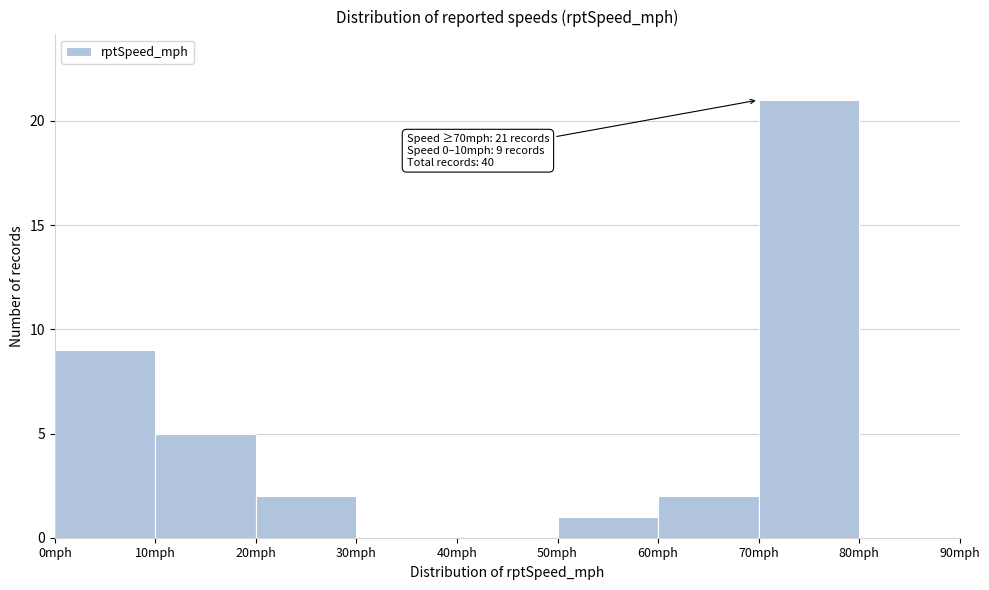

Which range on the x-axis has the tallest bar?

70 to 80